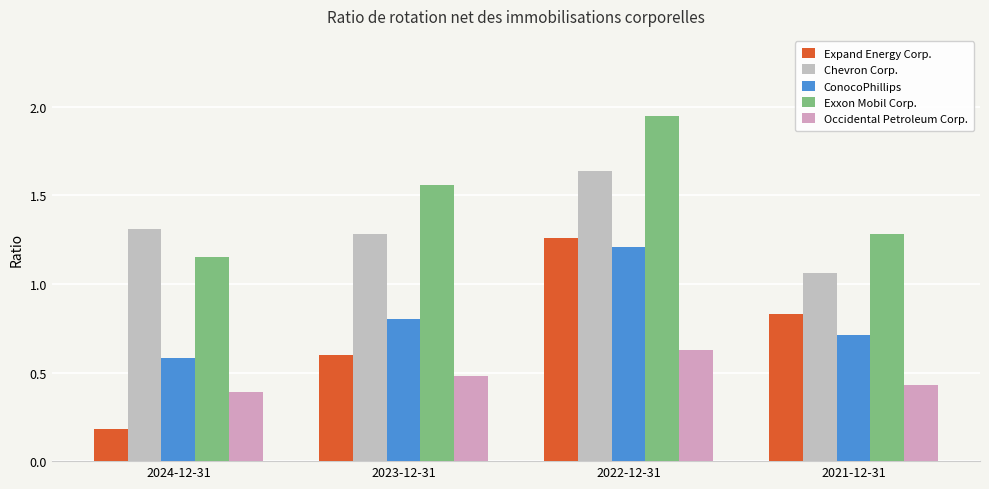

Reading left to right, list all the values displayed in this chart.

Expand Energy Corp.: 0.2	0.6	1.3	0.8
Chevron Corp.: 1.3	1.3	1.6	1.1
ConocoPhillips: 0.6	0.8	1.2	0.7
Exxon Mobil Corp.: 1.1	1.6	1.9	1.3
Occidental Petroleum Corp.: 0.4	0.5	0.6	0.4